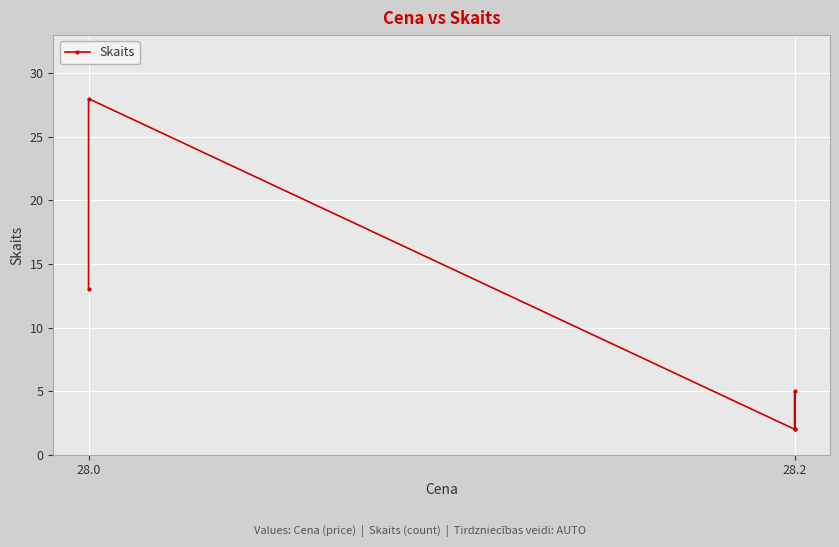

Reading left to right, list all the values displayed in this chart.

13	28	2	5	2